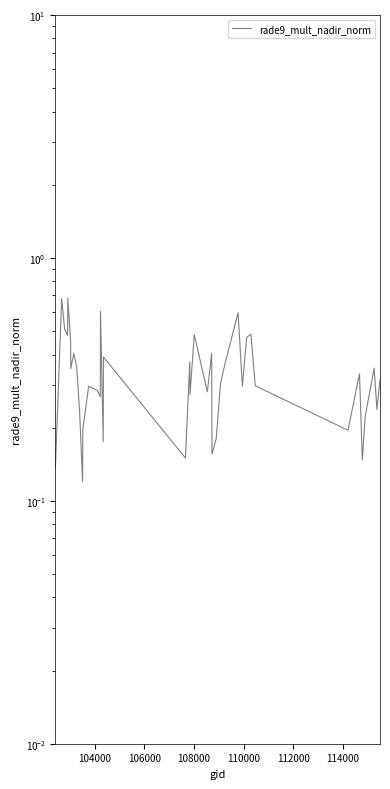

How many points are higher than both their immediate neighbors (excluding endpoints)?

13